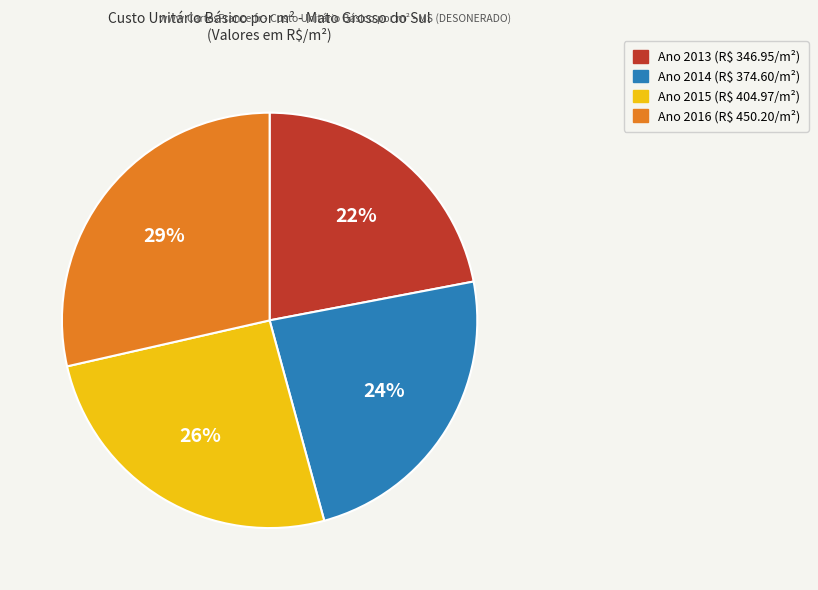

Does any single category account for the majority?

No